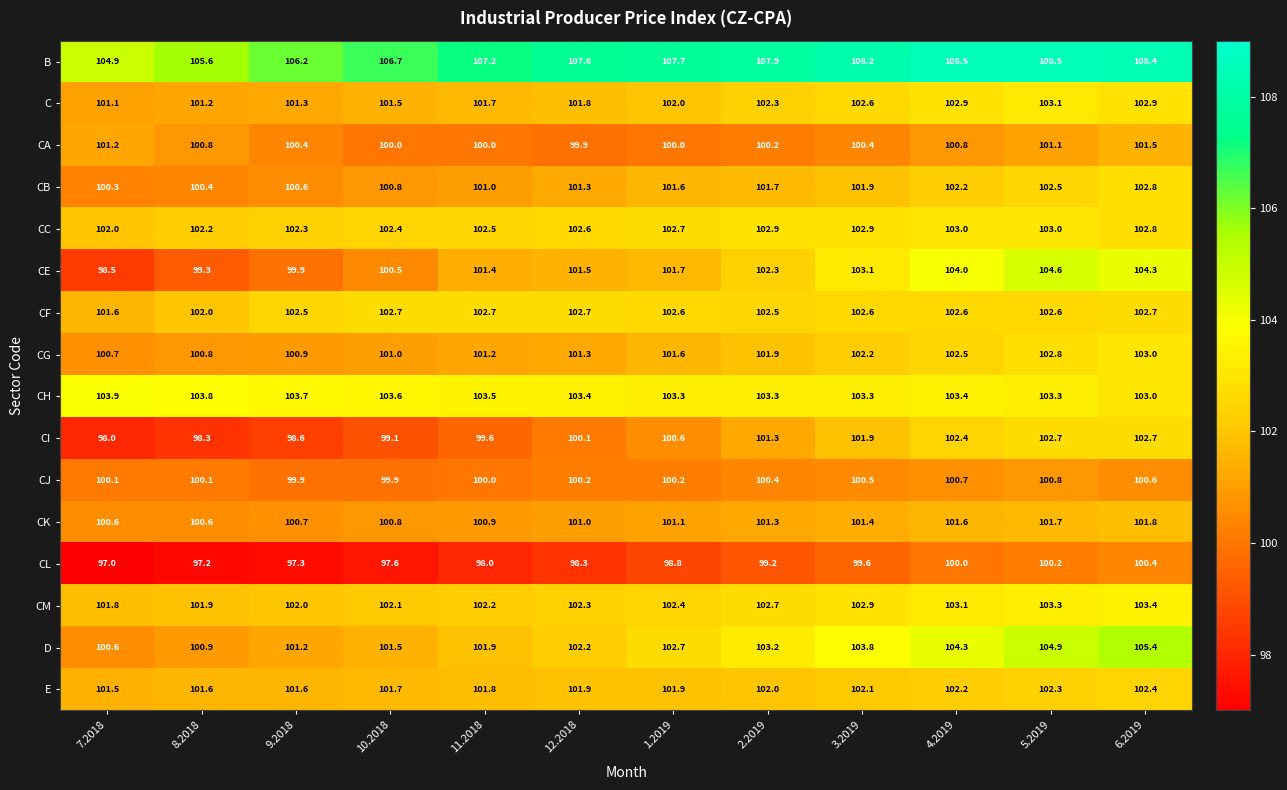

What is the average value of the B series?

107.3